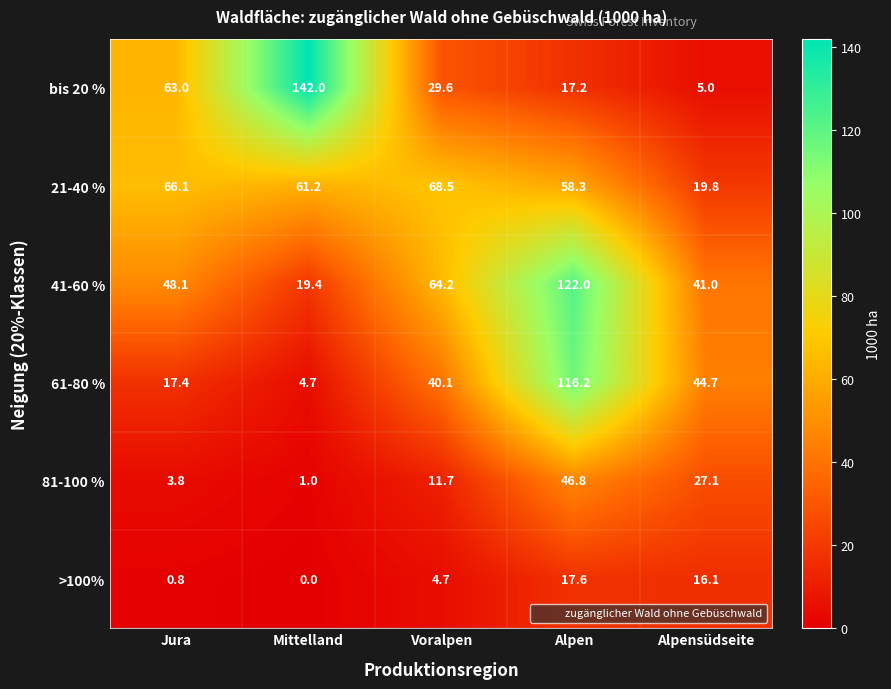

What is the approximate value of >100% at Alpen?

17.6